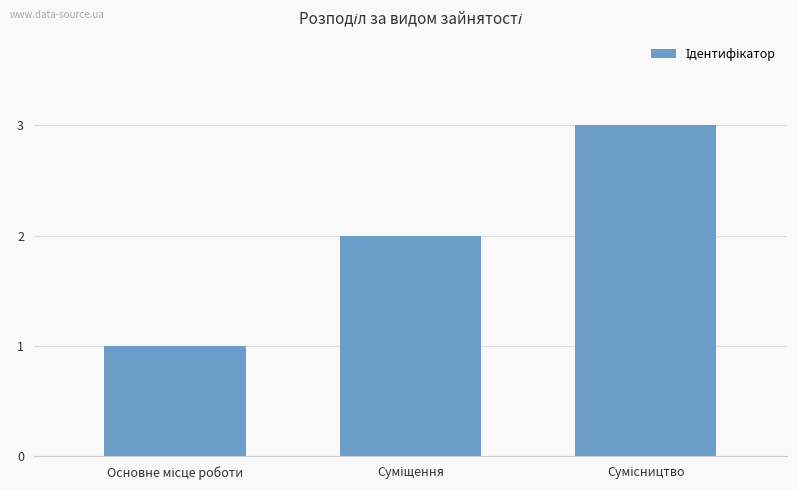

What is the maximum value shown in the chart?

3